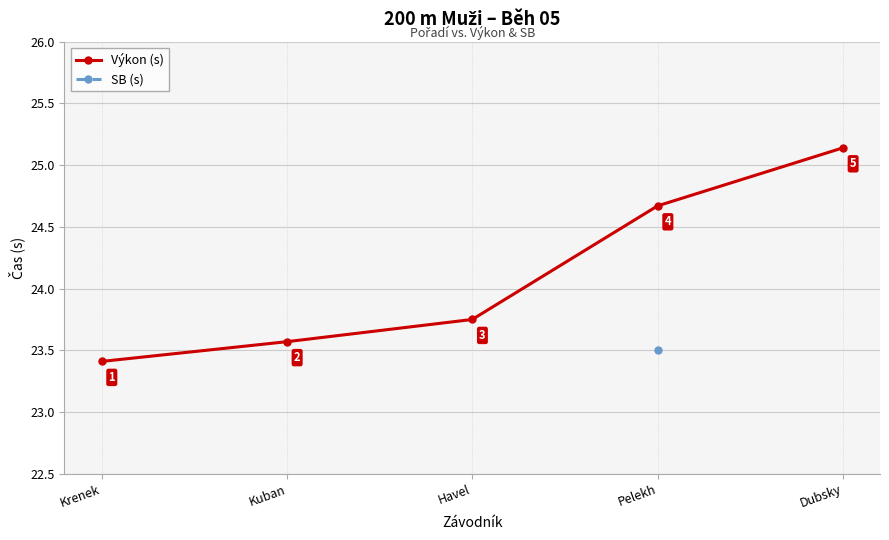

Is it true that the value at Krenek is 23.4?

True